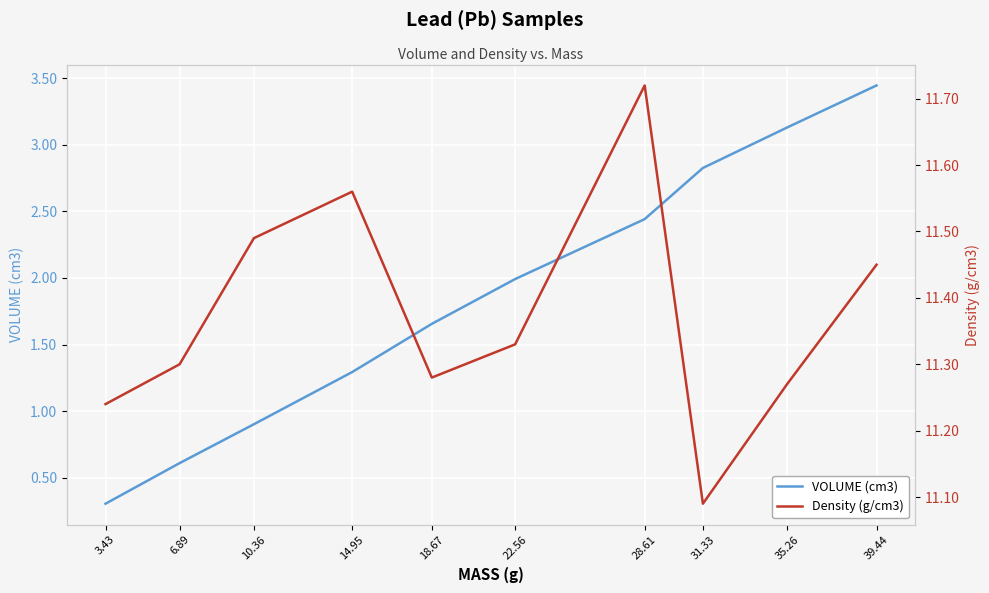

Which series has the largest total across all categories?

Density (g/cm3)